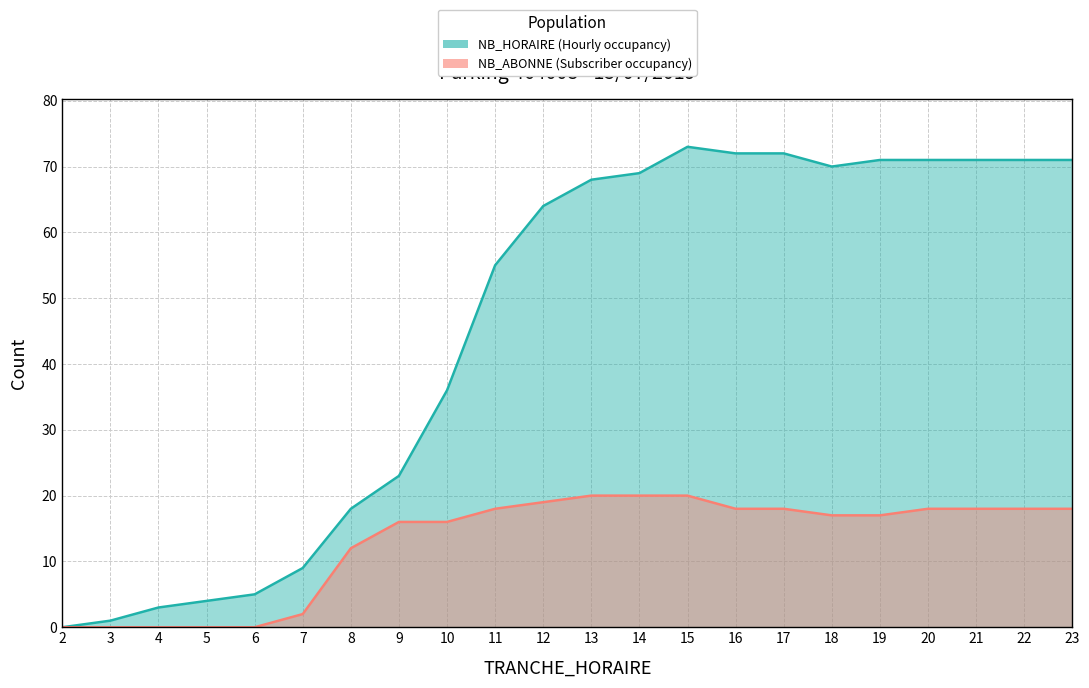

At how many categories does at least one series exceed 15?

16